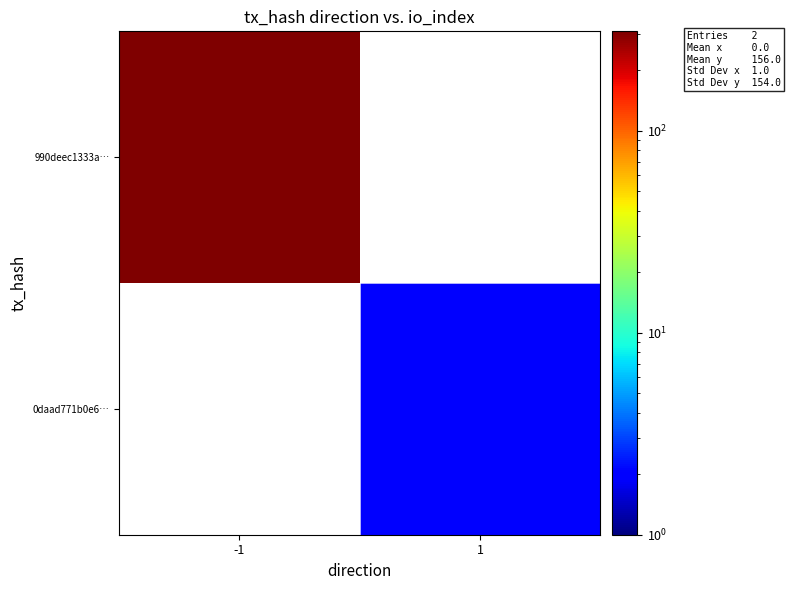

Rank the series by their average value, from highest to lowest.

990deec1333a…, 0daad771b0e6…